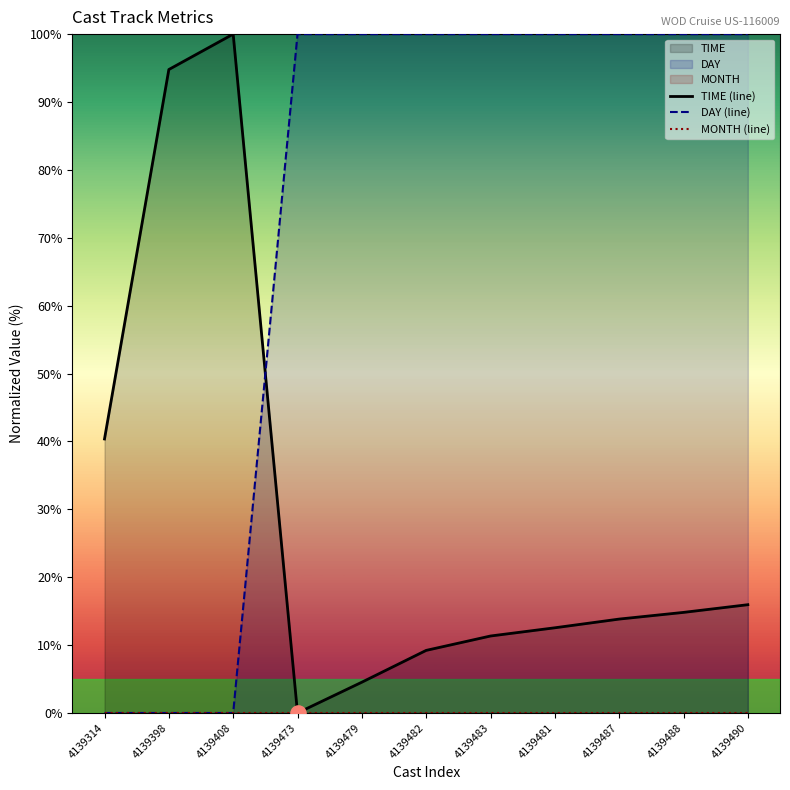

What is the total value across all series at 4139488?

114.8